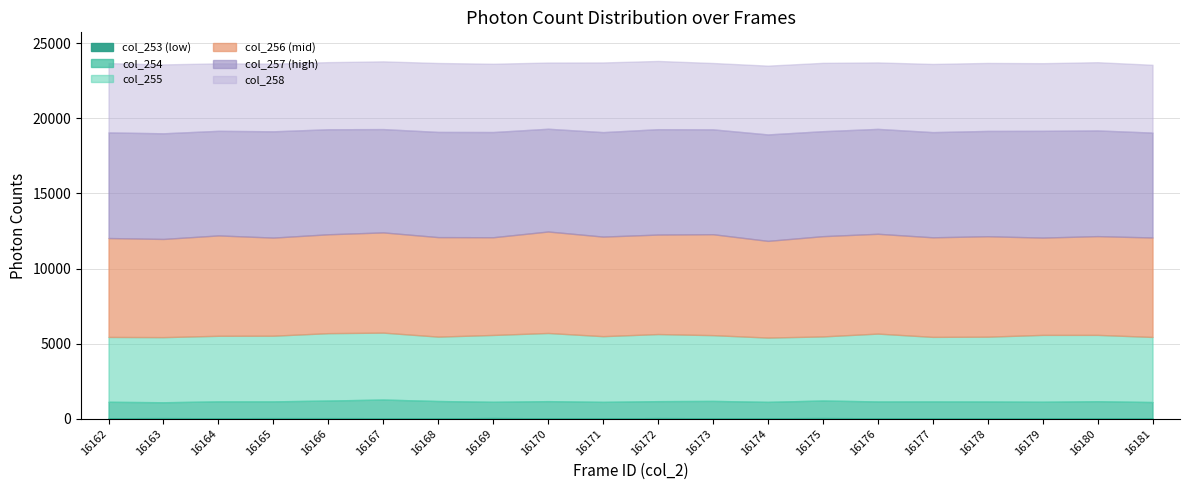

Count the number of data series in this chart.

6